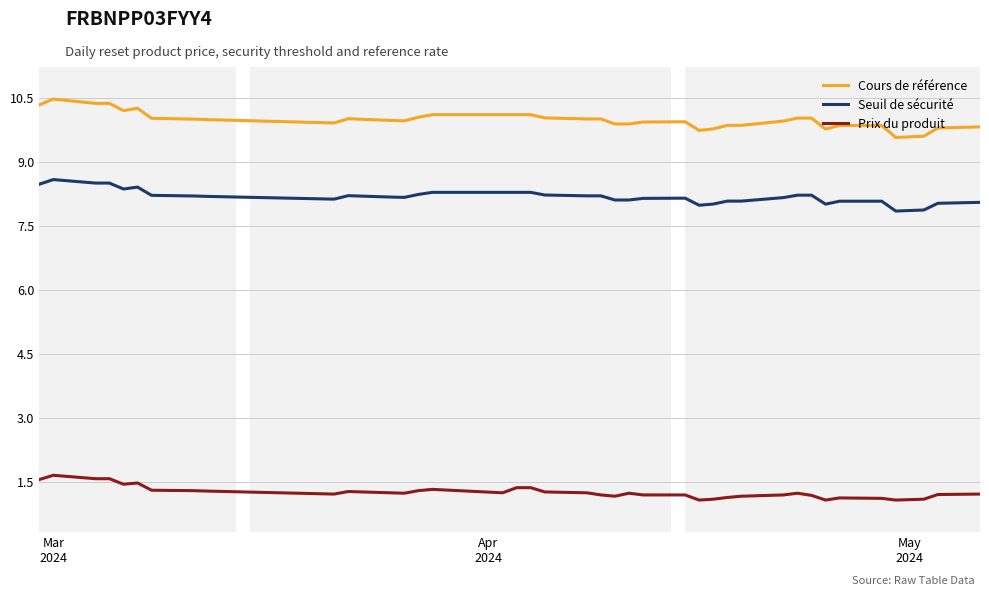

True or false: Seuil de sécurité and Cours de référence intersect in this chart.

False